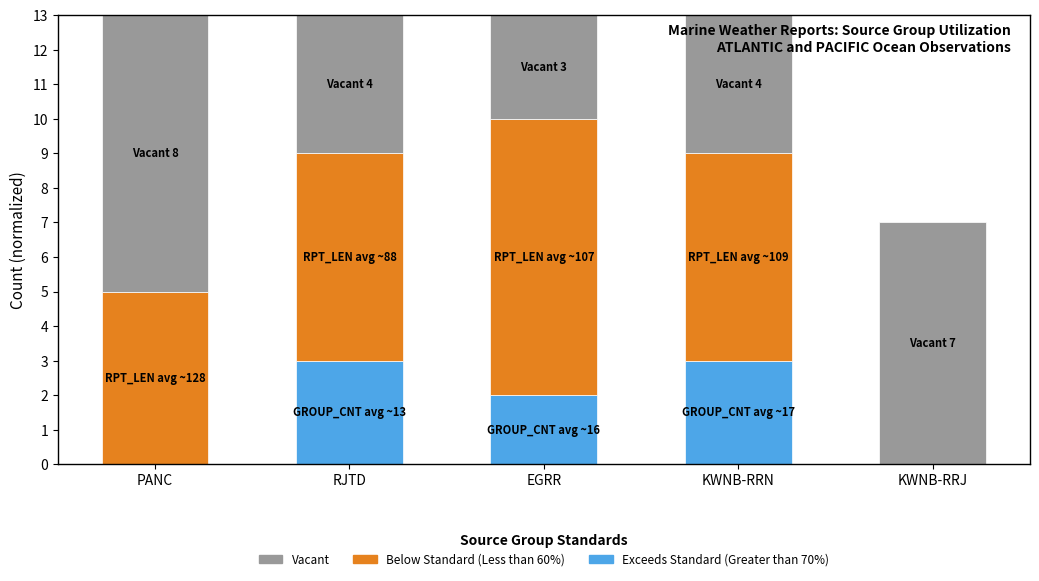

What is the total value across all series at KWNB-RRJ?

7